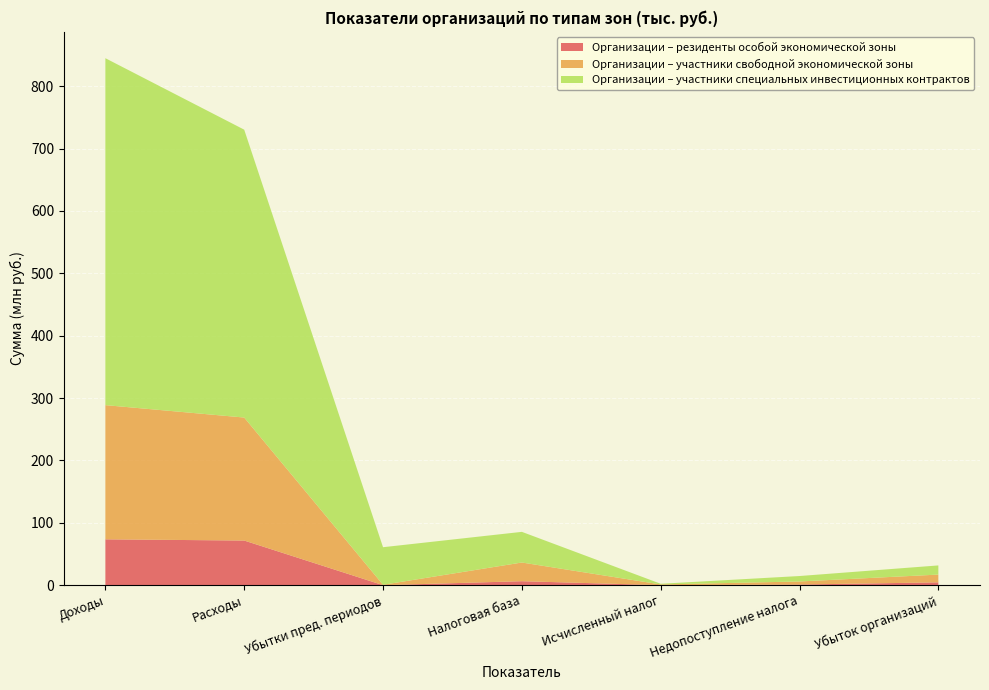

Reading left to right, what are all the values shown in this chart?

Организации – резиденты особой экономической зоны: 73598130	71659232	109875	6472551	165447	1129063	4643527
Организации – участники свободной экономической зоны: 215085845	197130960	625327	29954064	1097218	4893595	12434717
Организации – участники специальных инвестиционных контрактов: 556088919	461431613	60224559	49140192	1084161	8743877	14687577